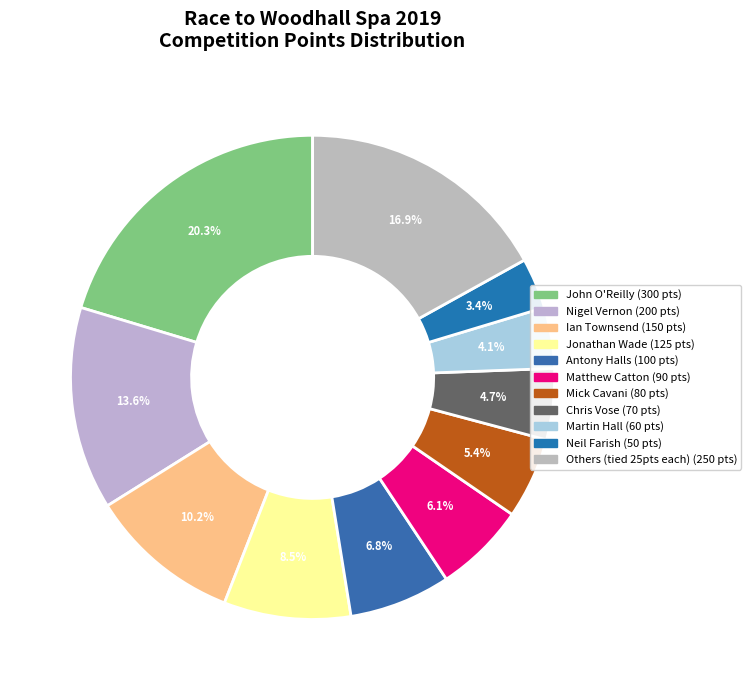

How many segments does this pie chart have?

11